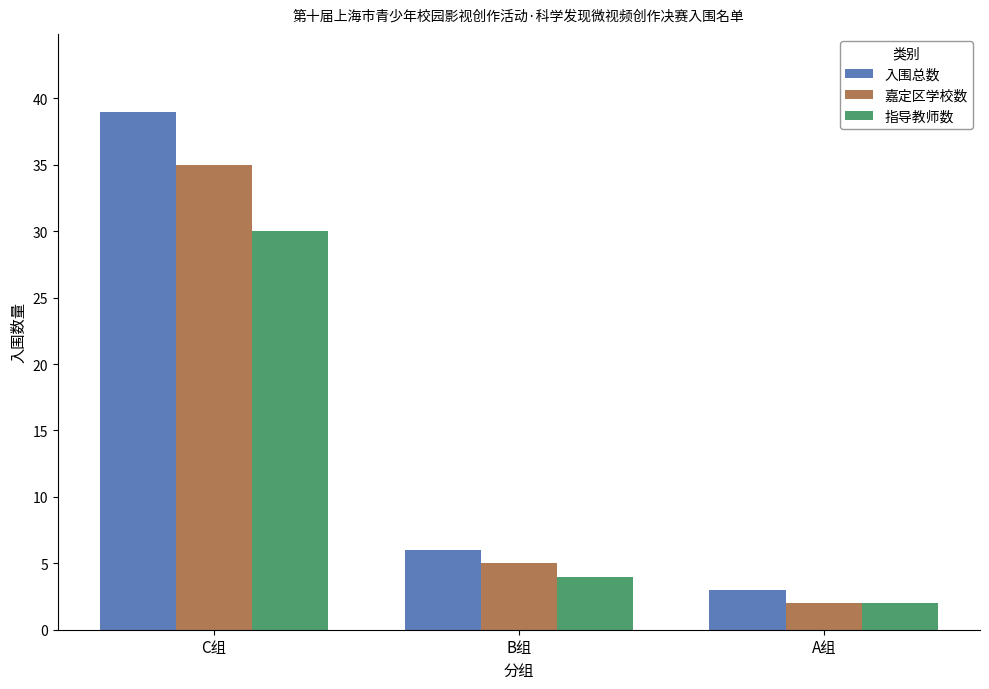

Which series has the widest spread of values?

入围总数